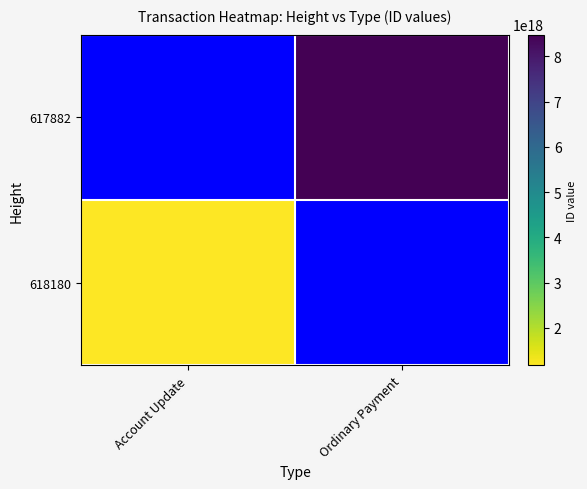

Rank the series at Ordinary Payment from highest to lowest value.

617882, 618180